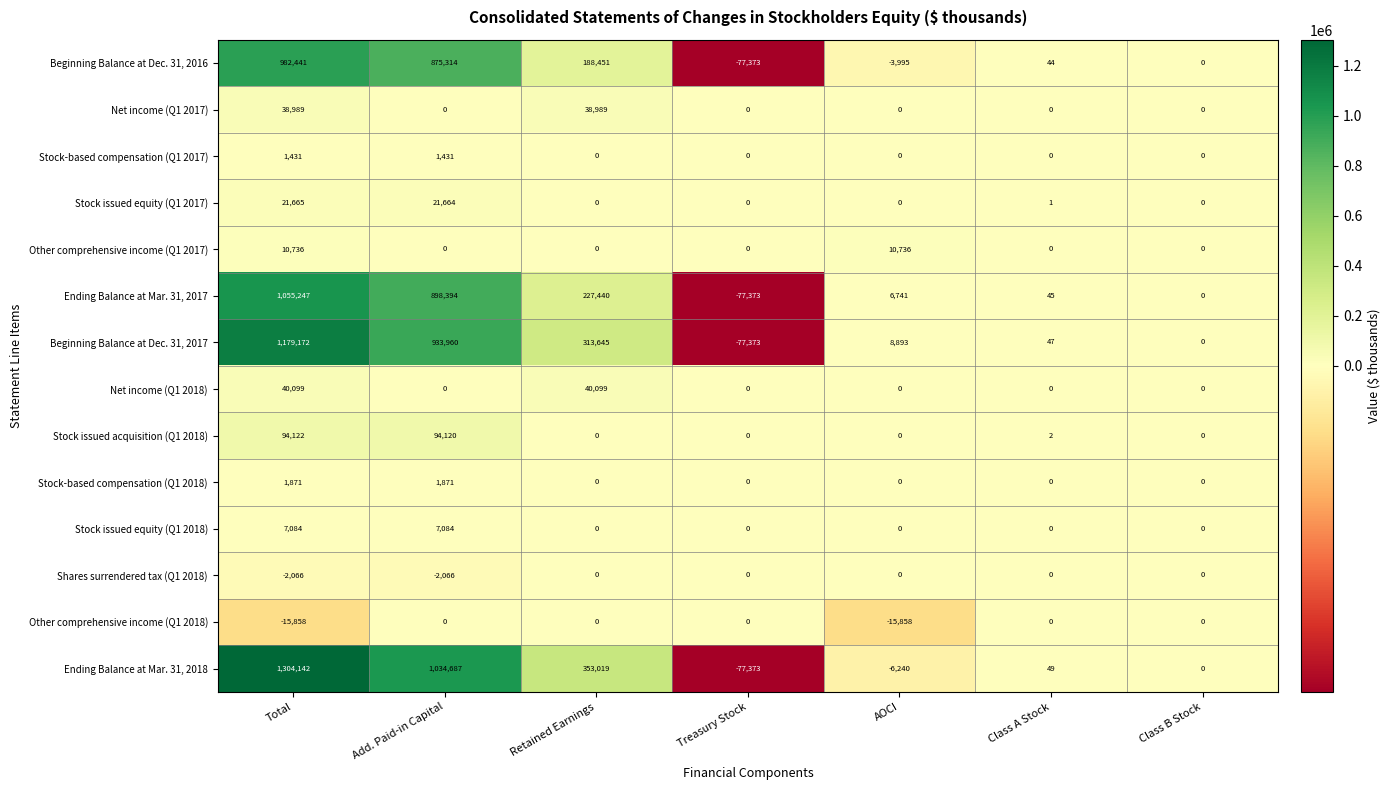

How many categories are shown in the chart?

7